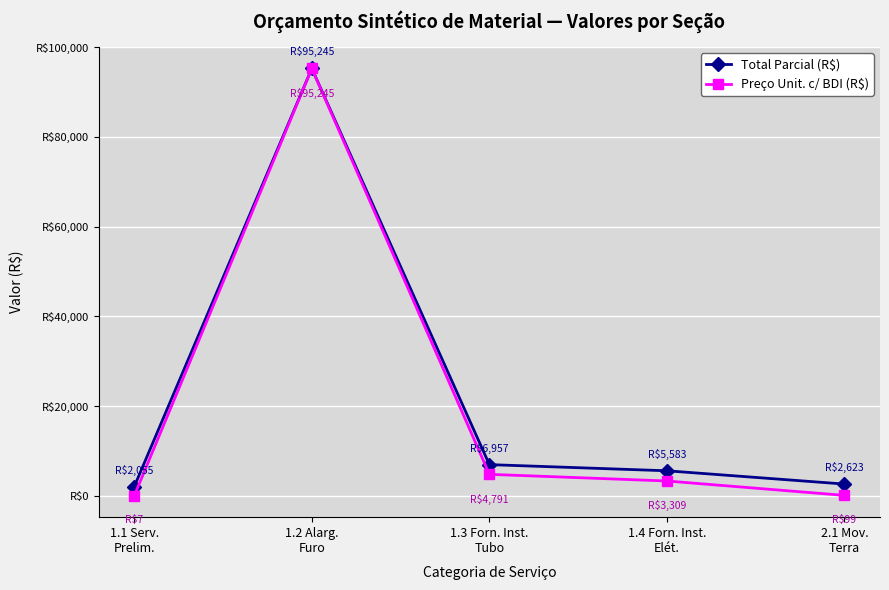

The value of Preço Unit. c/ BDI (R$) at 1.1 Serv.
Prelim. is 3.5. True or false?

False